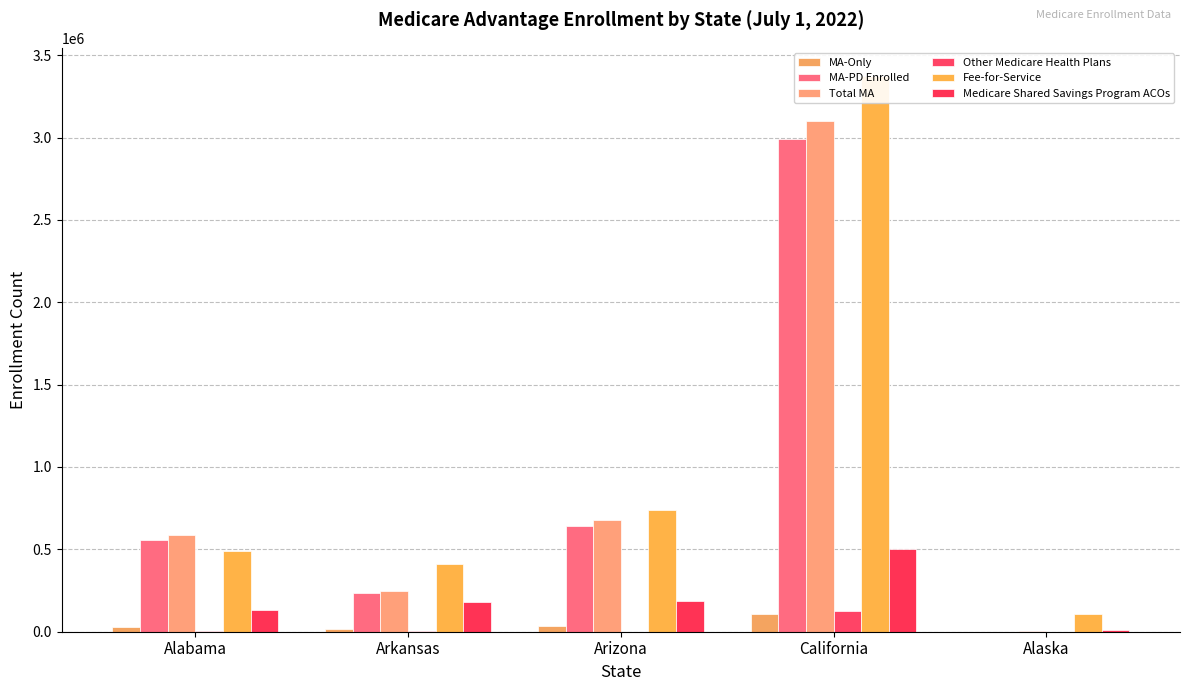

Reading left to right, transcribe all the data shown in this chart.

MA-Only: 27086	13591	32576	107939	1130
MA-PD Enrolled: 559422	232750	643404	2991649	1328
Total MA: 586508	246341	675980	3099588	2458
Other Medicare Health Plans: 2699	1423	1238	124611	26
Fee-for-Service: 490401	409200	739993	3376069	108460
Medicare Shared Savings Program ACOs: 132343	178018	187544	504341	7629